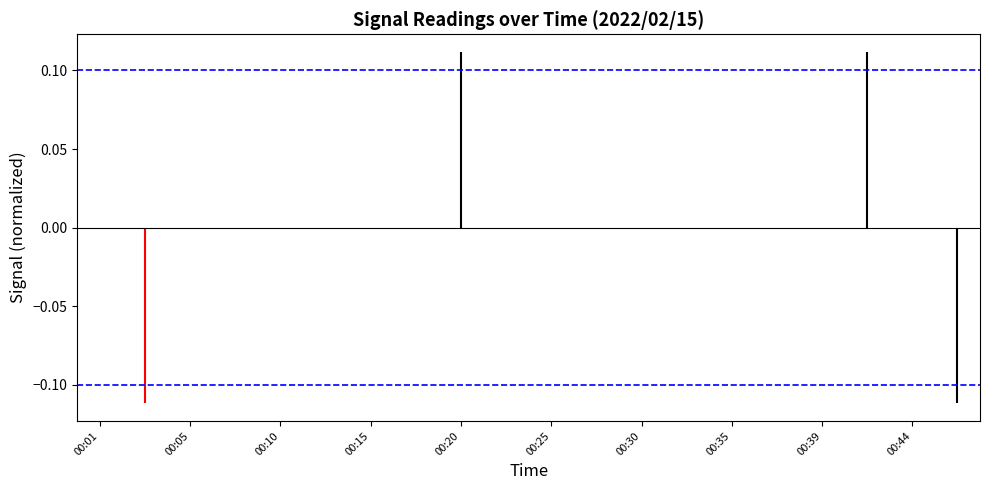

What is the maximum value for Upper CI?

0.1